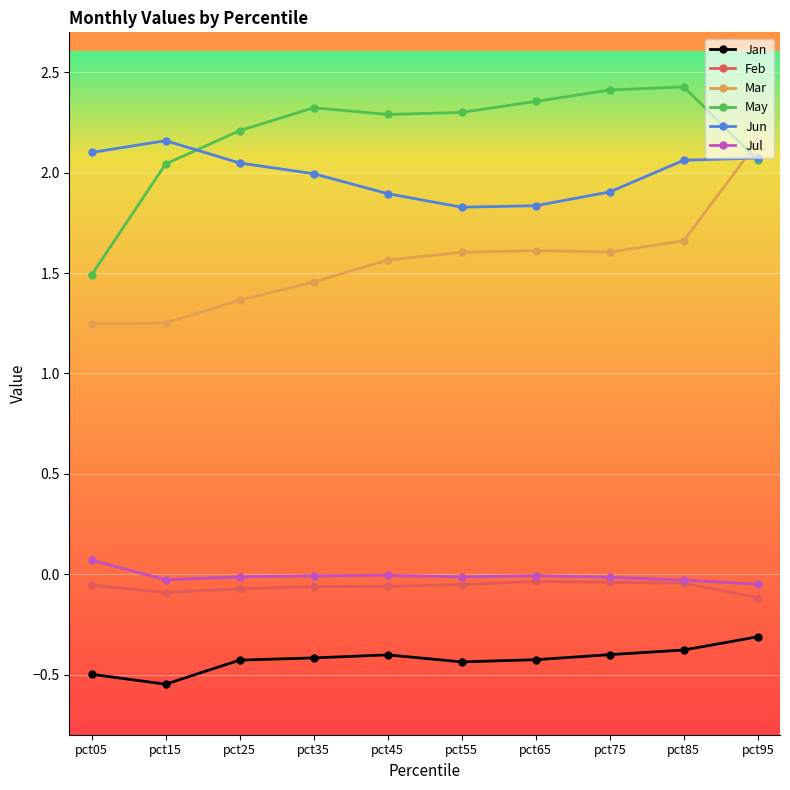

The value of May at pct55 is 2.3. True or false?

True